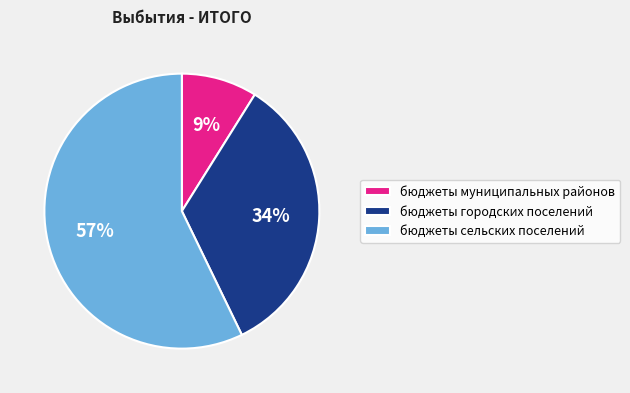

To the nearest percent, what is the average slice percentage?

33%